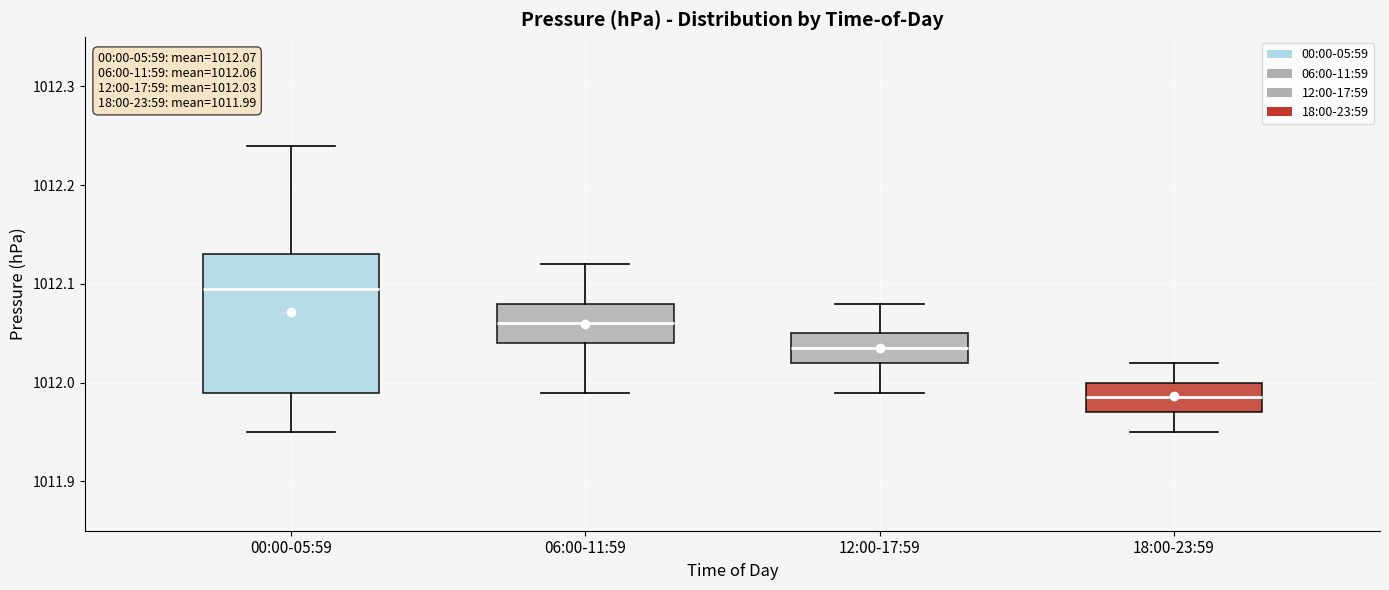

Which box's median line is the highest?

00:00-05:59